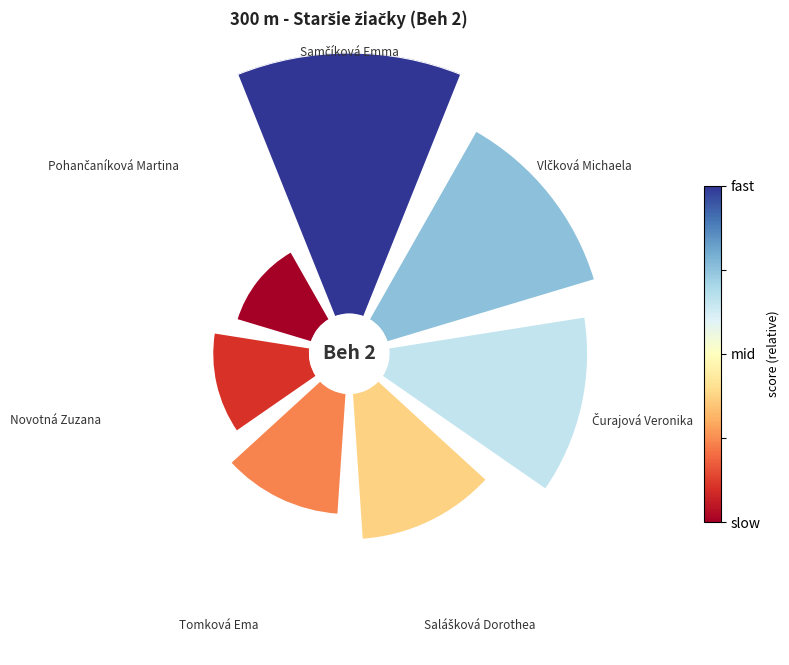

Is 3 the majority of the pie?

No